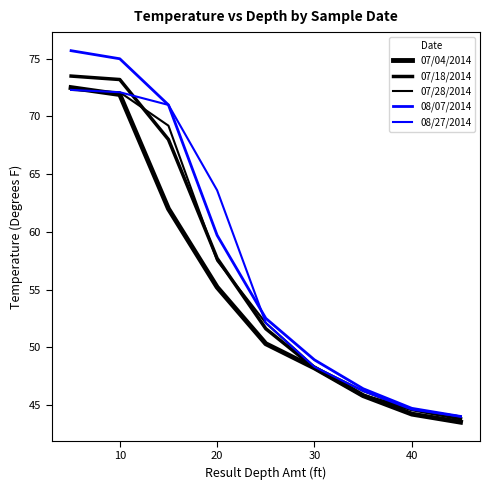

Is this an area chart (filled region under the line)?

No